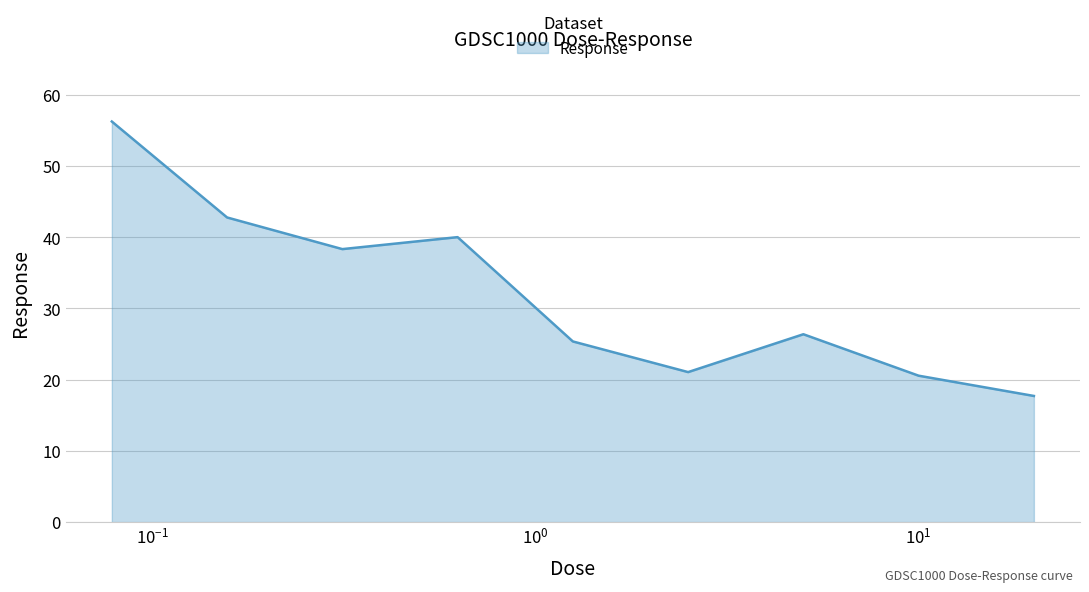

What is the minimum value shown in the chart?

17.7